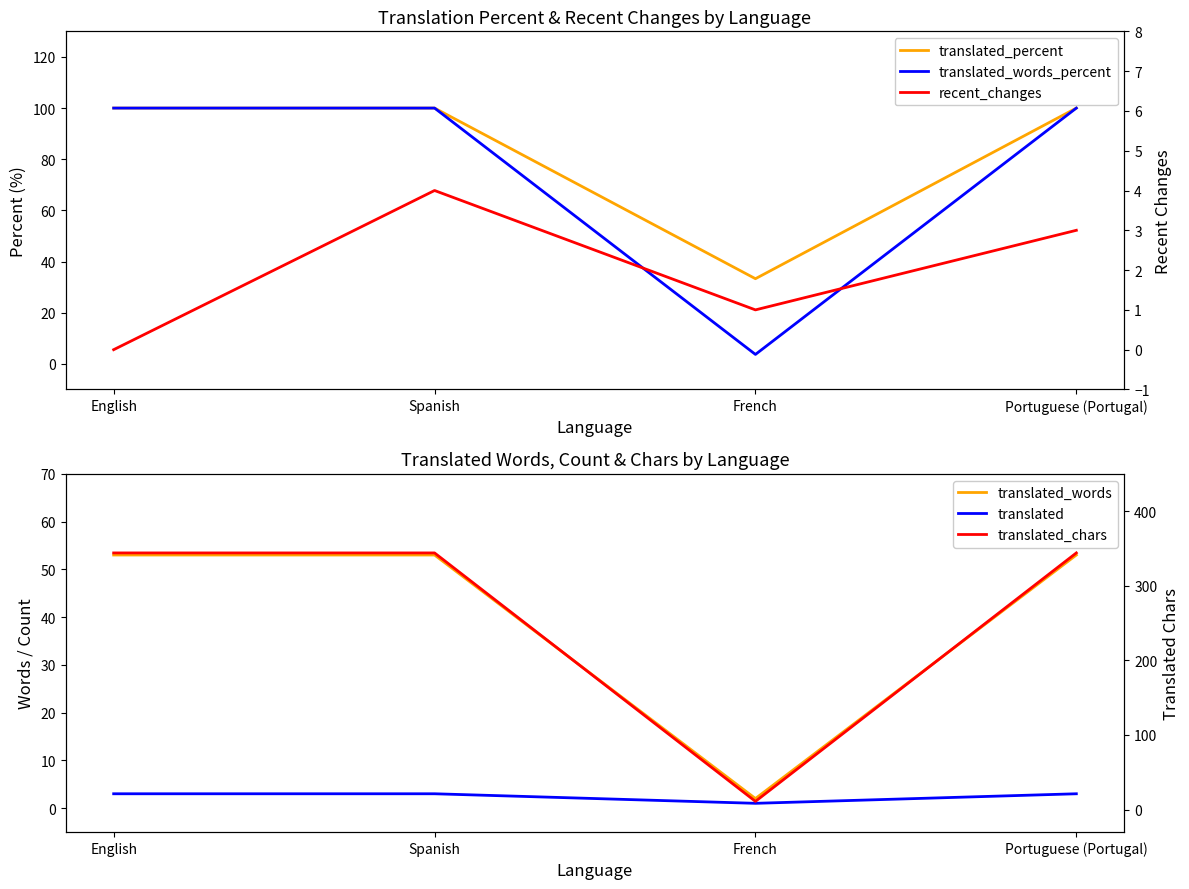

What is the value of the translated_words_percent point at the 1st from the left?

100.0